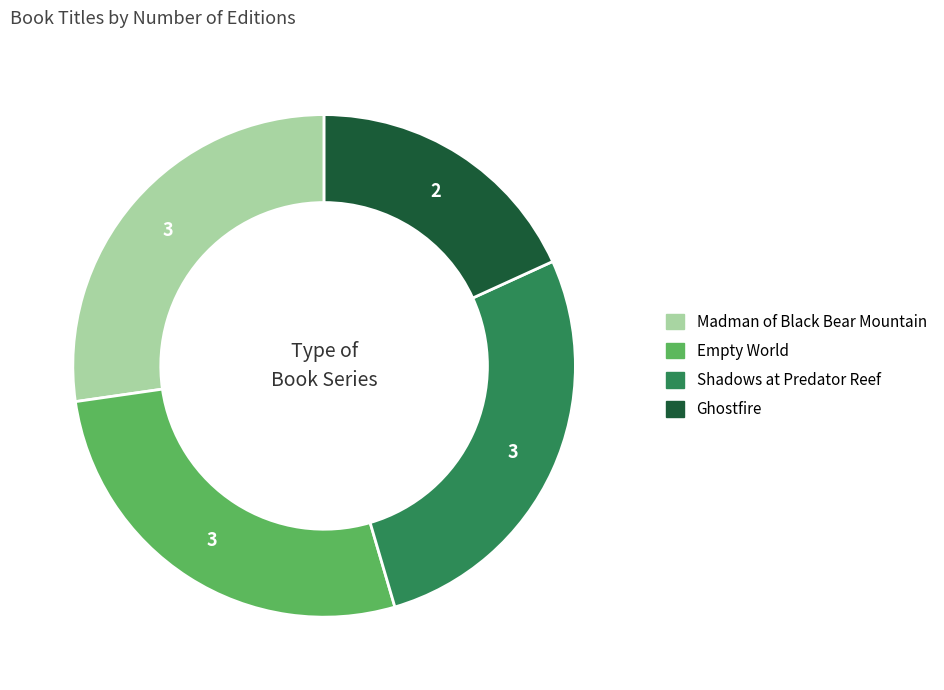

What is the smallest slice in the pie chart?

Ghostfire